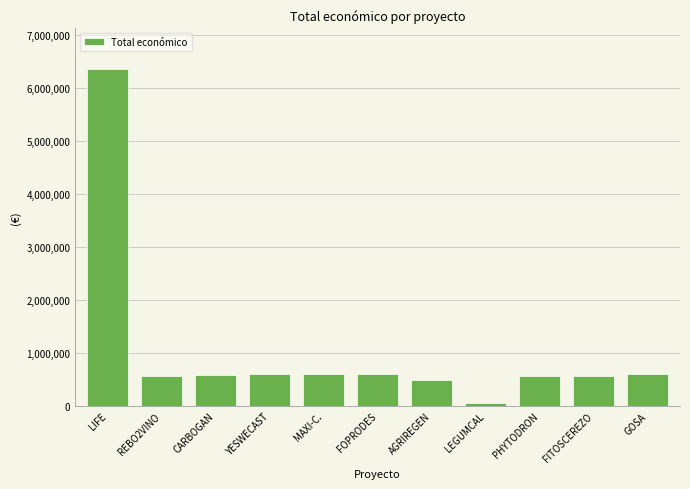

What is the smallest value displayed?

64630